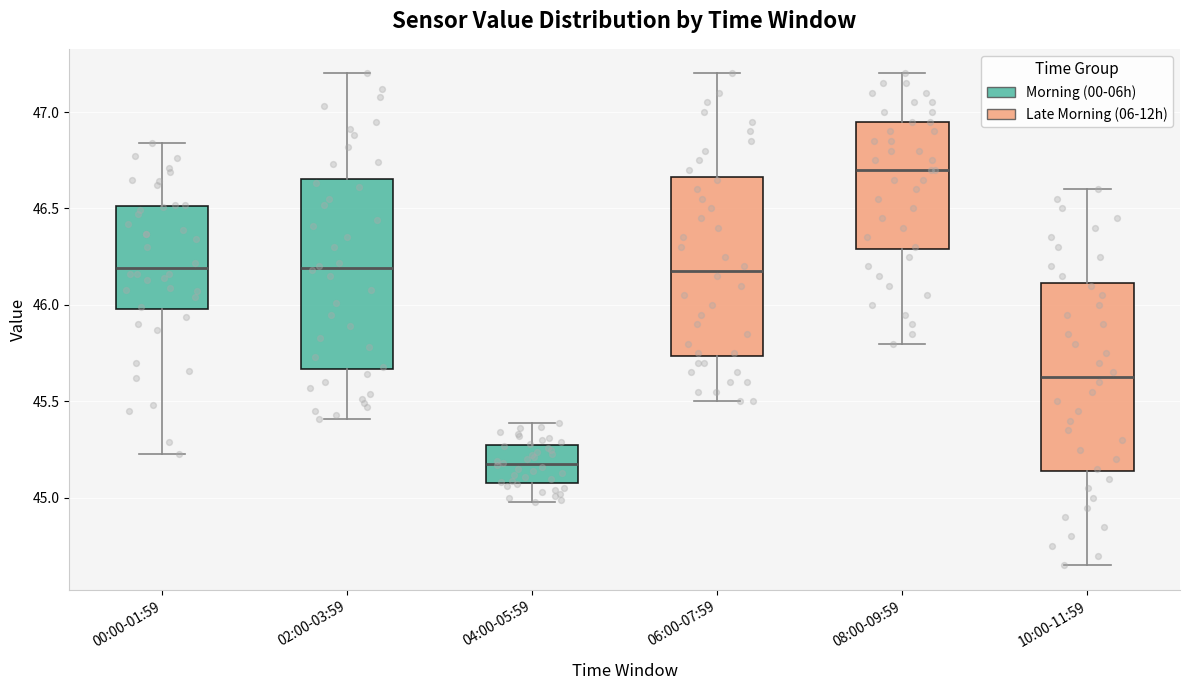

Reading left to right, transcribe this box plot: for each box, give where its median line is, the range the box spans, and where its two whiskers end, as read against the y-axis. The values are not printed on the chart, so give them approximately, as read against the axis.

00:00-01:59: median 46.20, box 46.00 to 46.50, whiskers 45.25 to 46.85
02:00-03:59: median 46.20, box 45.65 to 46.65, whiskers 45.40 to 47.20
04:00-05:59: median 45.20, box 45.10 to 45.25, whiskers 45.00 to 45.40
06:00-07:59: median 46.20, box 45.75 to 46.65, whiskers 45.50 to 47.20
08:00-09:59: median 46.70, box 46.30 to 46.95, whiskers 45.80 to 47.20
10:00-11:59: median 45.65, box 45.15 to 46.10, whiskers 44.65 to 46.60